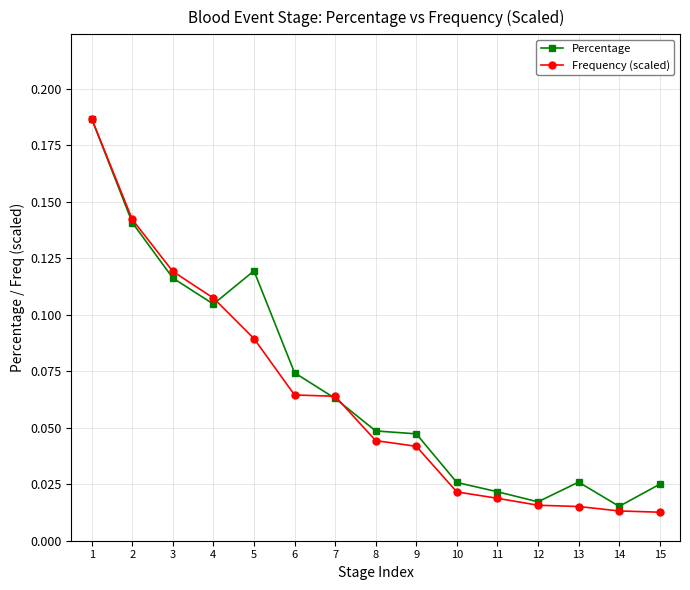

At which category does Percentage reach its first local peak?

5